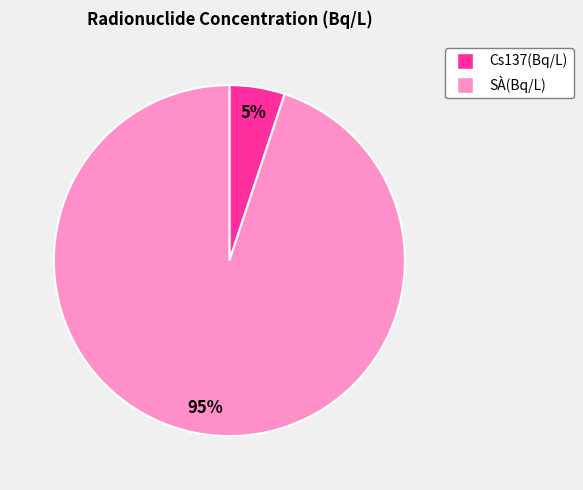

To the nearest percent, what is the average slice percentage?

50%